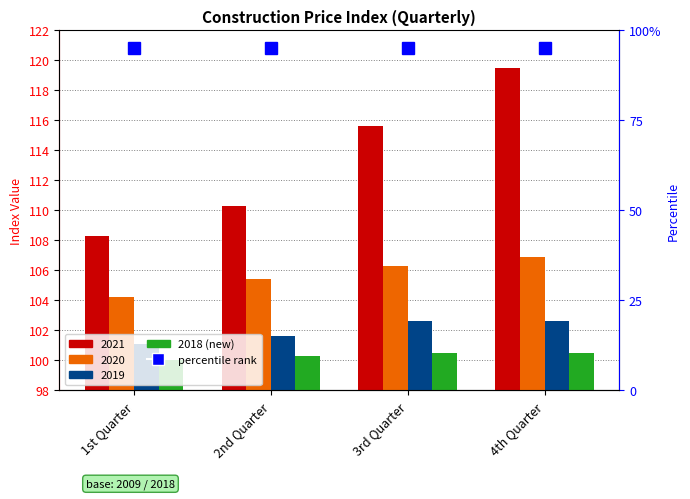

True or false: the data shows 156.1 at 2nd Quarter.

False